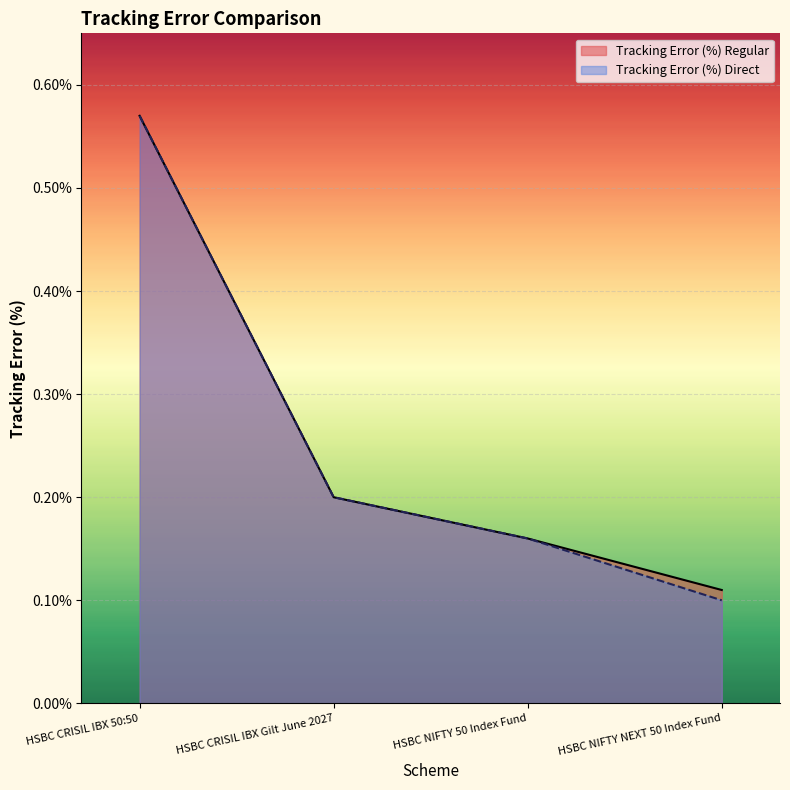

What position from the right is HSBC NIFTY 50 Index Fund?

2